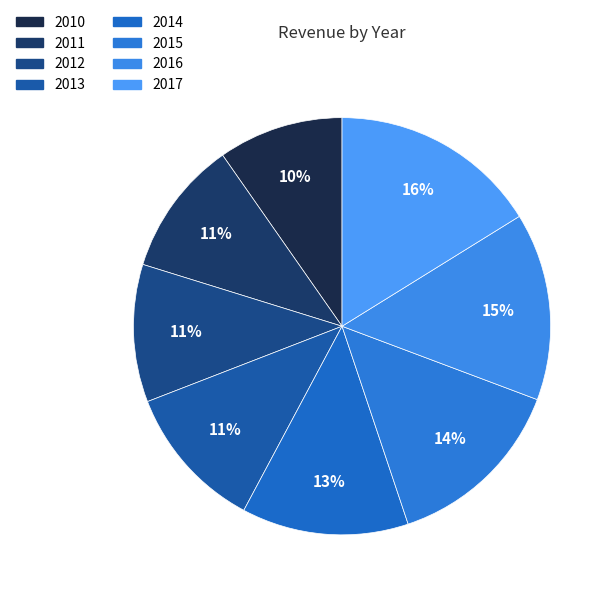

Is it true that 2011 is 1% of the pie?

False